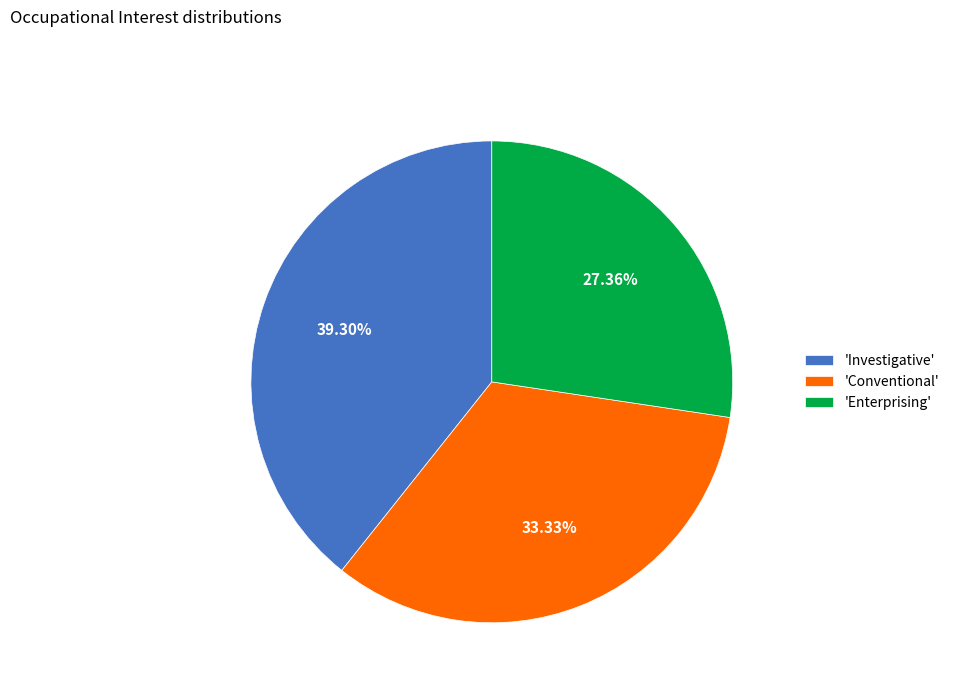

Is there any slice that represents more than half of the pie?

No